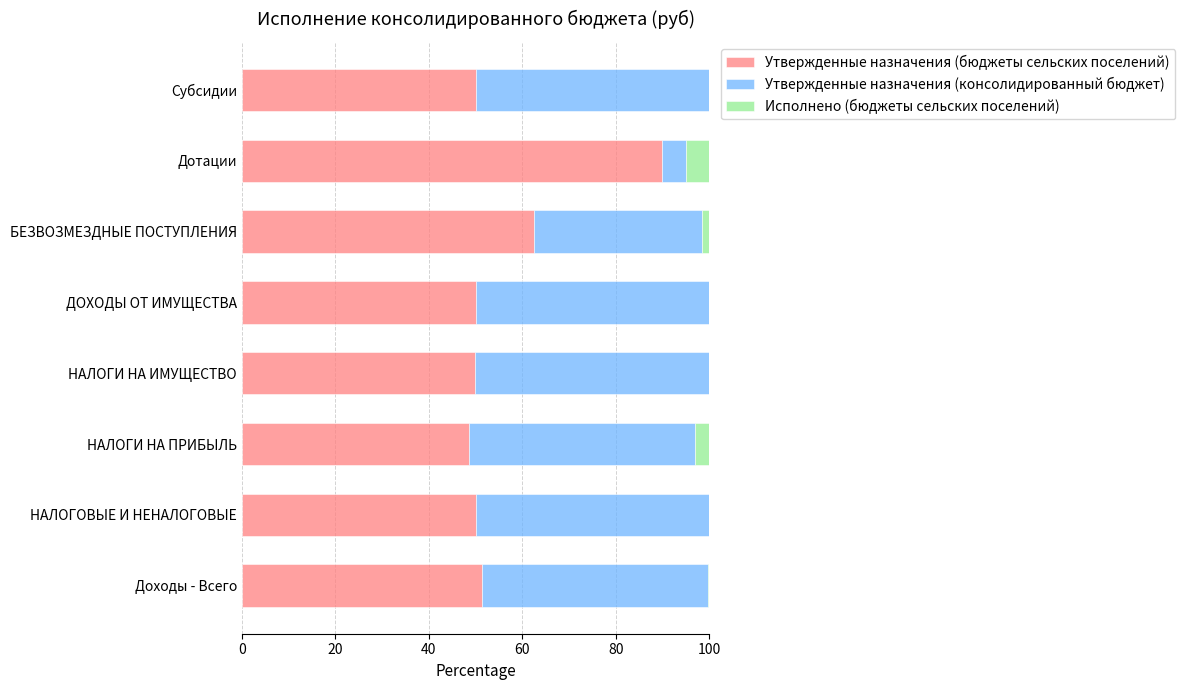

What is the highest value of the Утвержденные назначения (бюджеты сельских поселений) series?

90.0